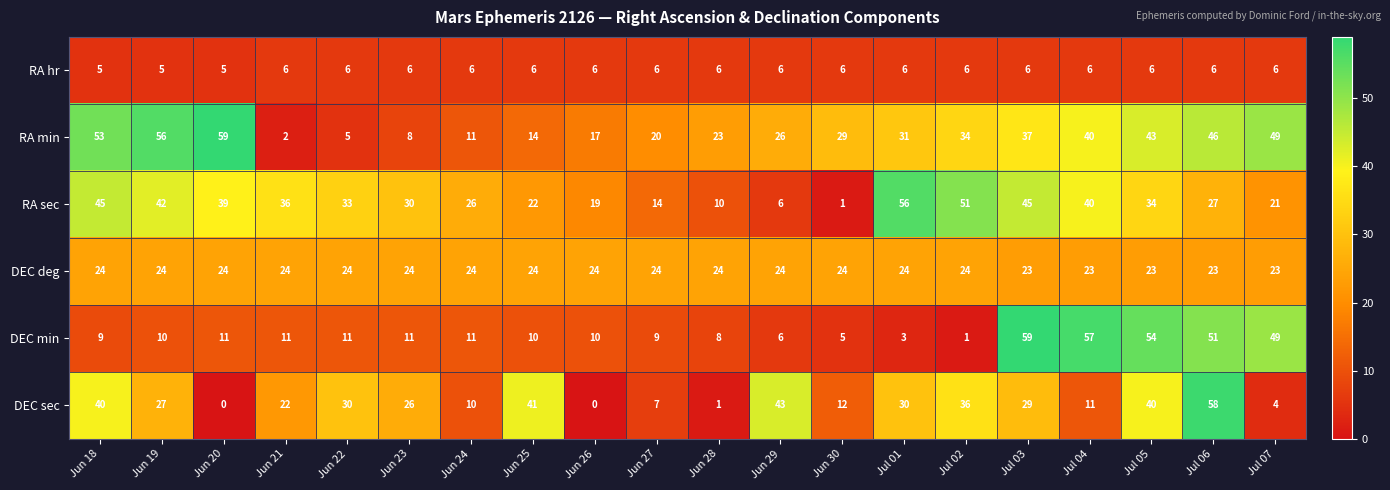

Rank the series at Jul 05 from lowest to highest value.

RA hr, DEC deg, RA sec, DEC sec, RA min, DEC min